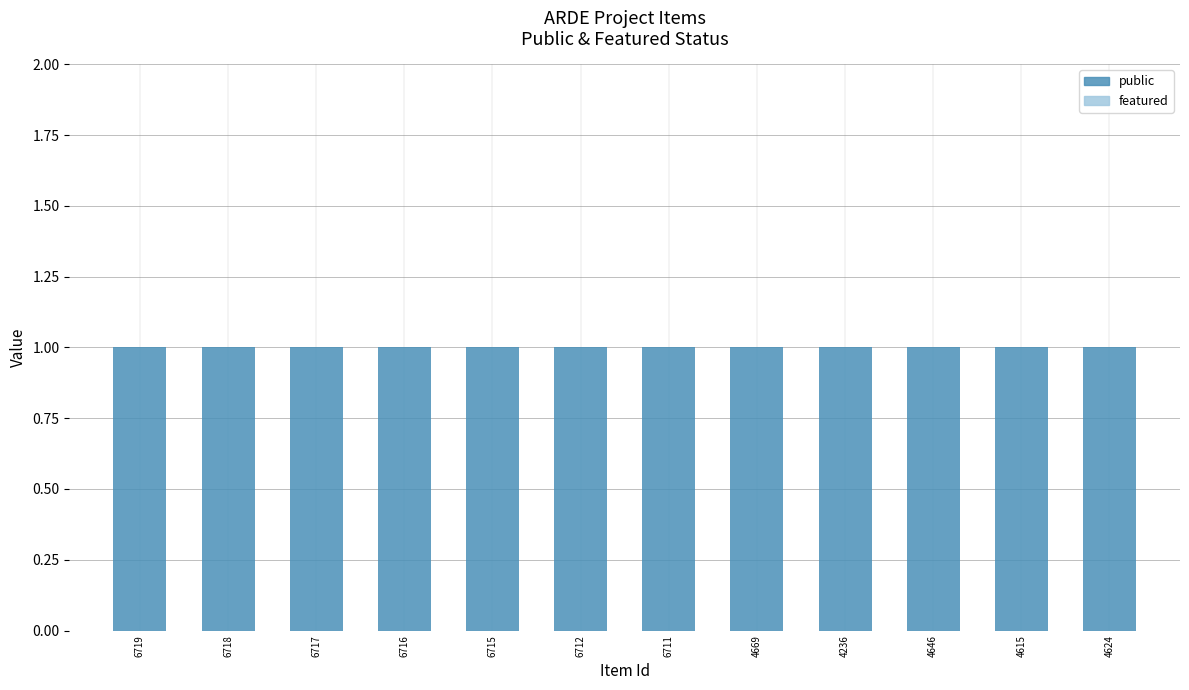

What is the total value across all series at 6715?

1